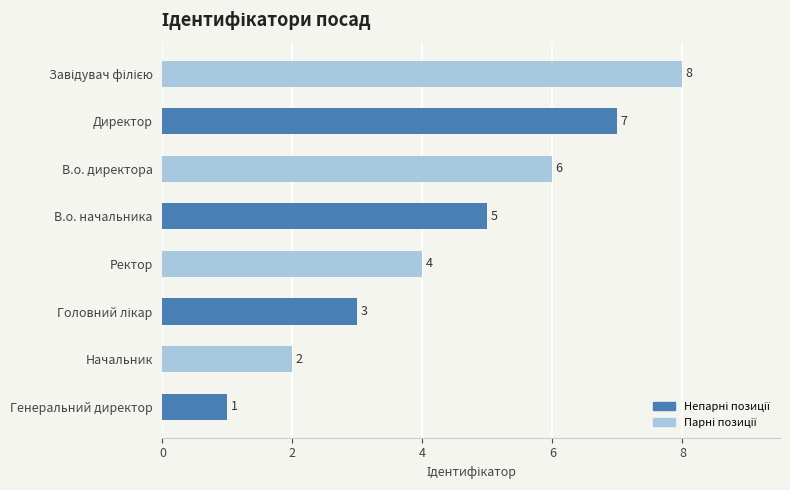

How many data points are less than 5?

4